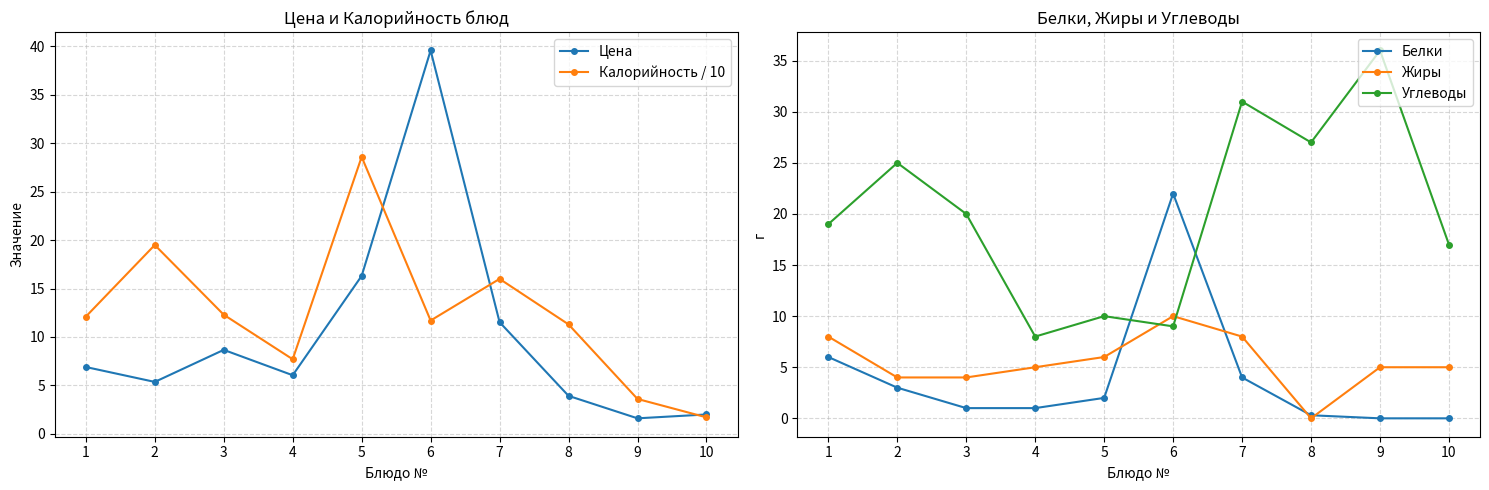

Where do Калорийность / 10 and Цена first cross each other?

5 and 6